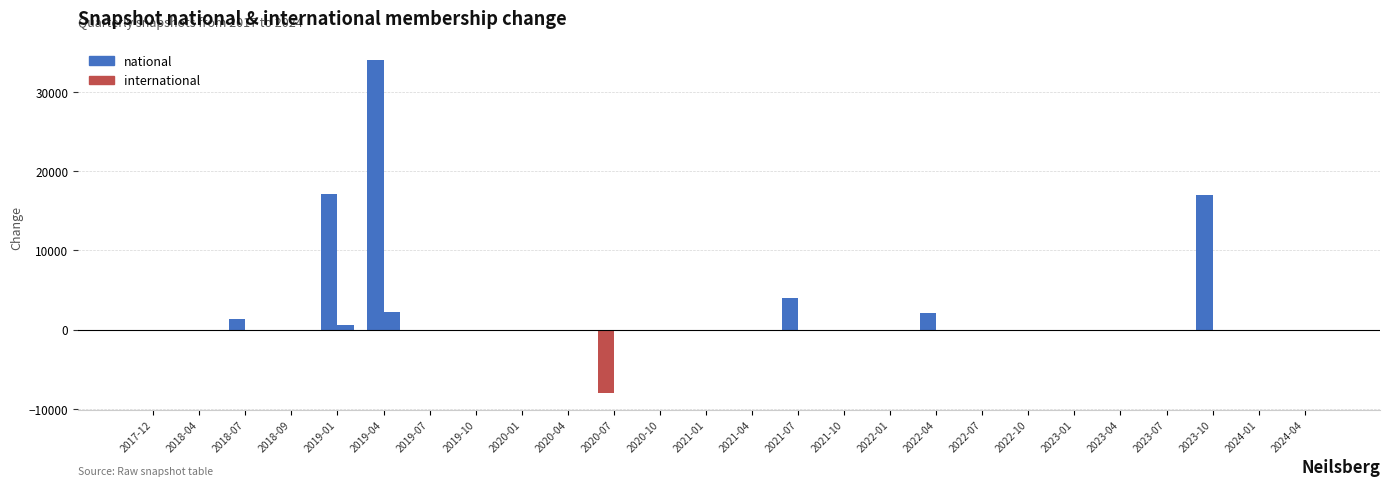

Are the bars horizontal?

No